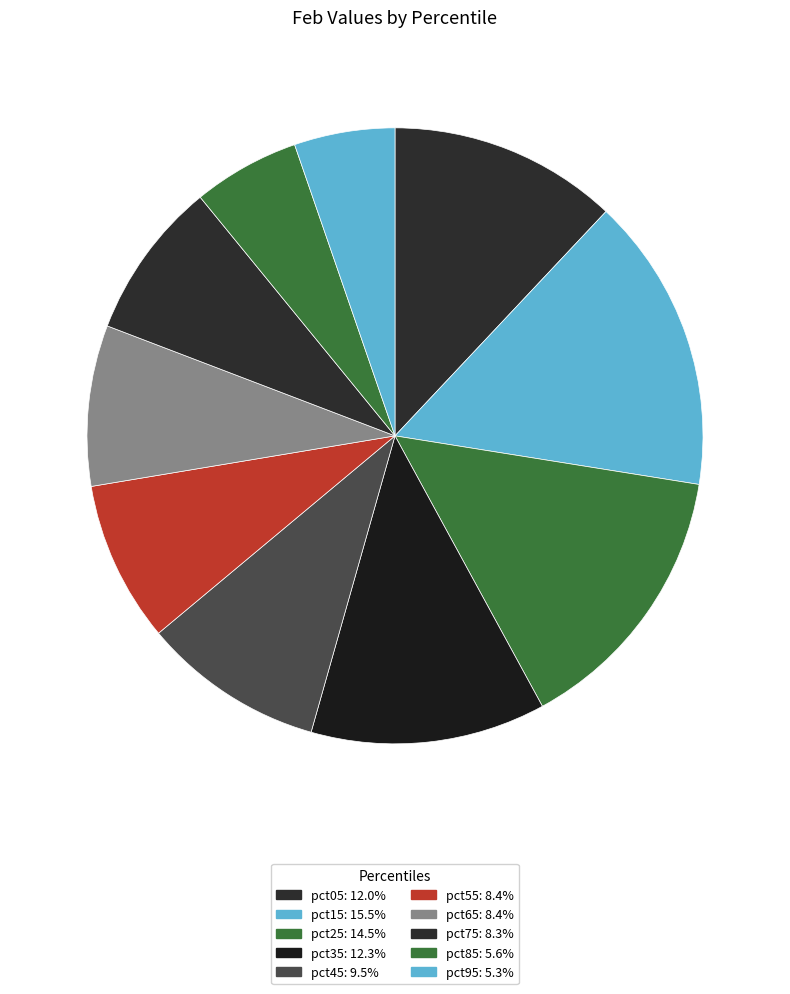

How many slices are in this pie chart?

10